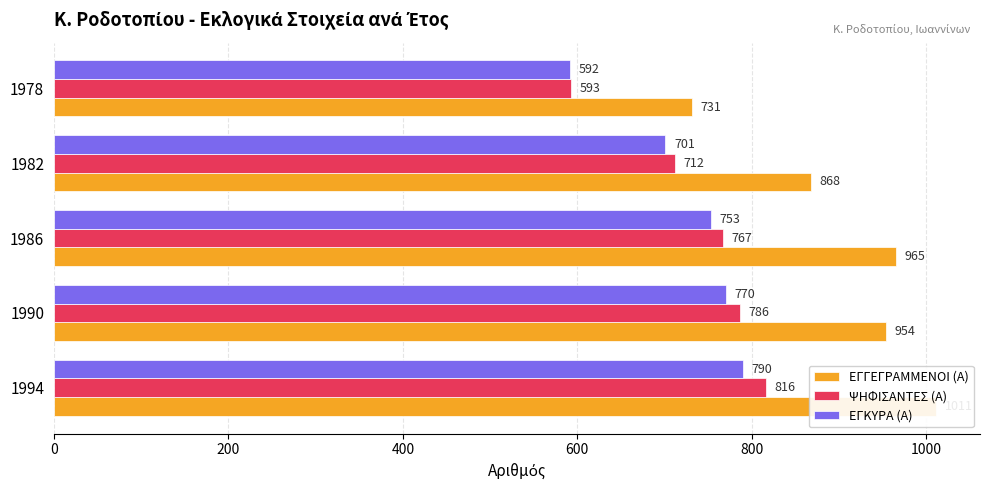

Rank the series by their maximum value, from highest to lowest.

ΕΓΓΕΓΡΑΜΜΕΝΟΙ (Α), ΨΗΦΙΣΑΝΤΕΣ (Α), ΕΓΚΥΡΑ (Α)